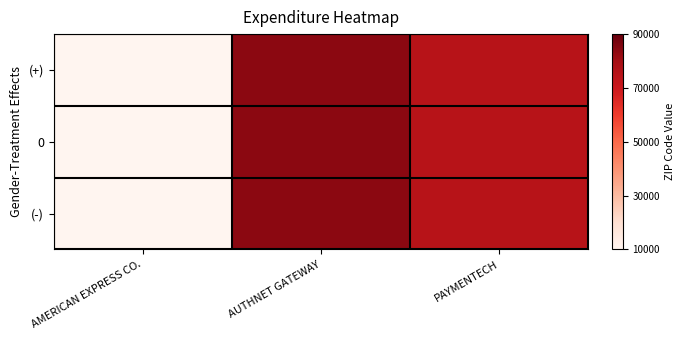

Which has a higher value, AUTHNET GATEWAY or PAYMENTECH?

AUTHNET GATEWAY